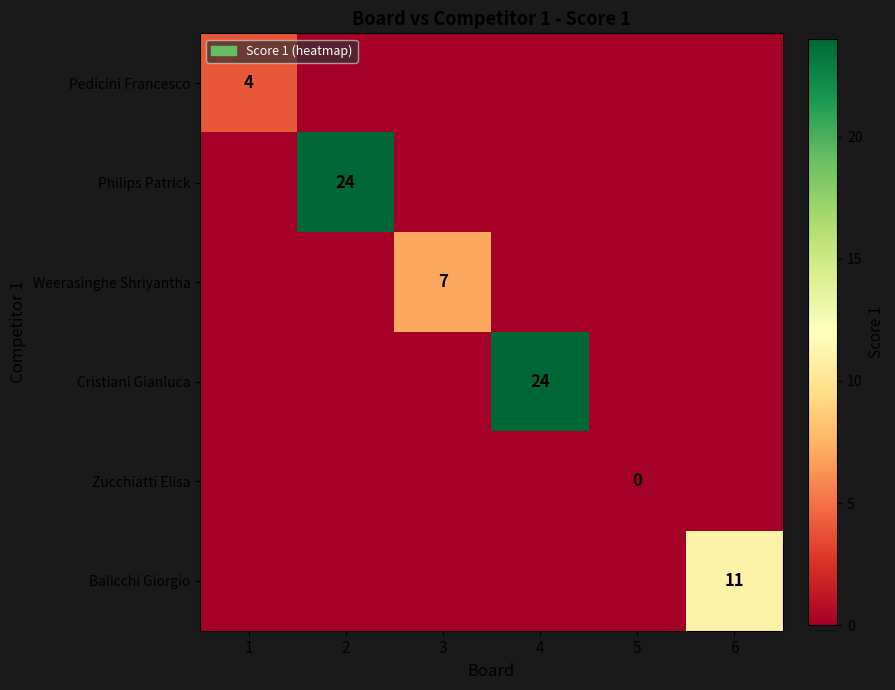

Count the number of categories in the chart.

6